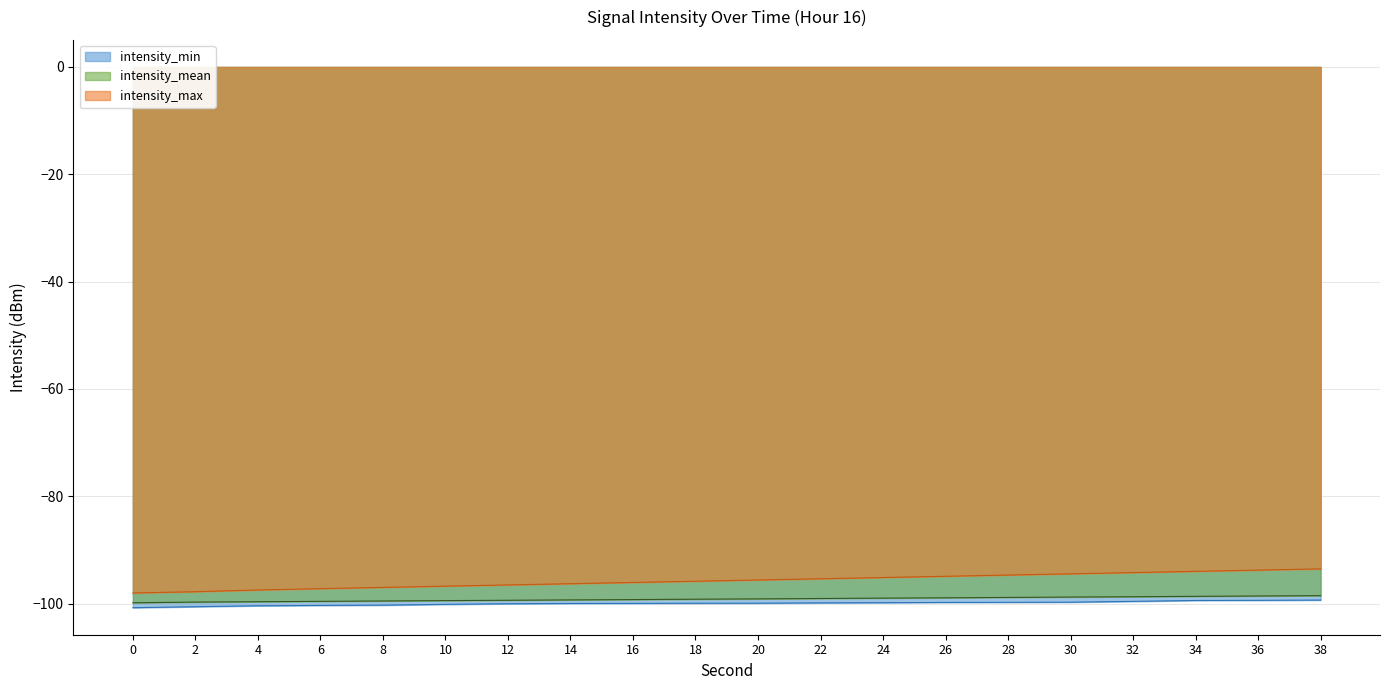

Reading right to left, list all the values displayed in this chart.

intensity_min: -99.3	-99.4	-99.4	-99.6	-99.7	-99.8	-99.8	-99.8	-99.9	-99.9	-99.9	-100.0	-100.0	-100.0	-100.1	-100.3	-100.3	-100.4	-100.6	-100.8
intensity_mean: -98.5	-98.6	-98.7	-98.7	-98.8	-98.8	-98.9	-99.0	-99.0	-99.1	-99.2	-99.2	-99.3	-99.4	-99.4	-99.5	-99.6	-99.7	-99.7	-99.8
intensity_max: -93.5	-93.8	-94.0	-94.2	-94.5	-94.7	-94.9	-95.1	-95.4	-95.6	-95.8	-96.1	-96.3	-96.5	-96.8	-97.0	-97.2	-97.5	-97.8	-98.0